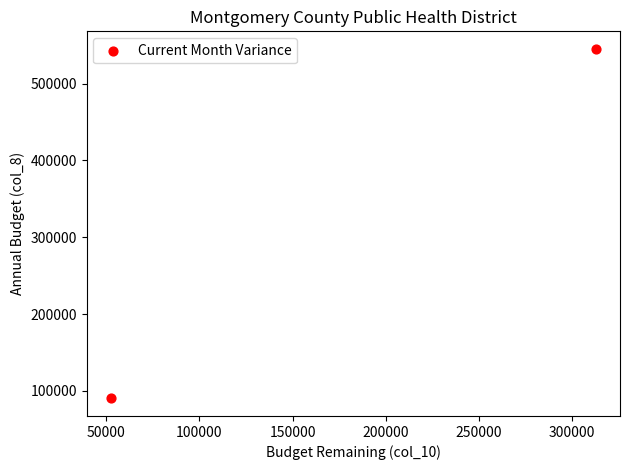

What is the range of X values (max minus min)?

260429.4